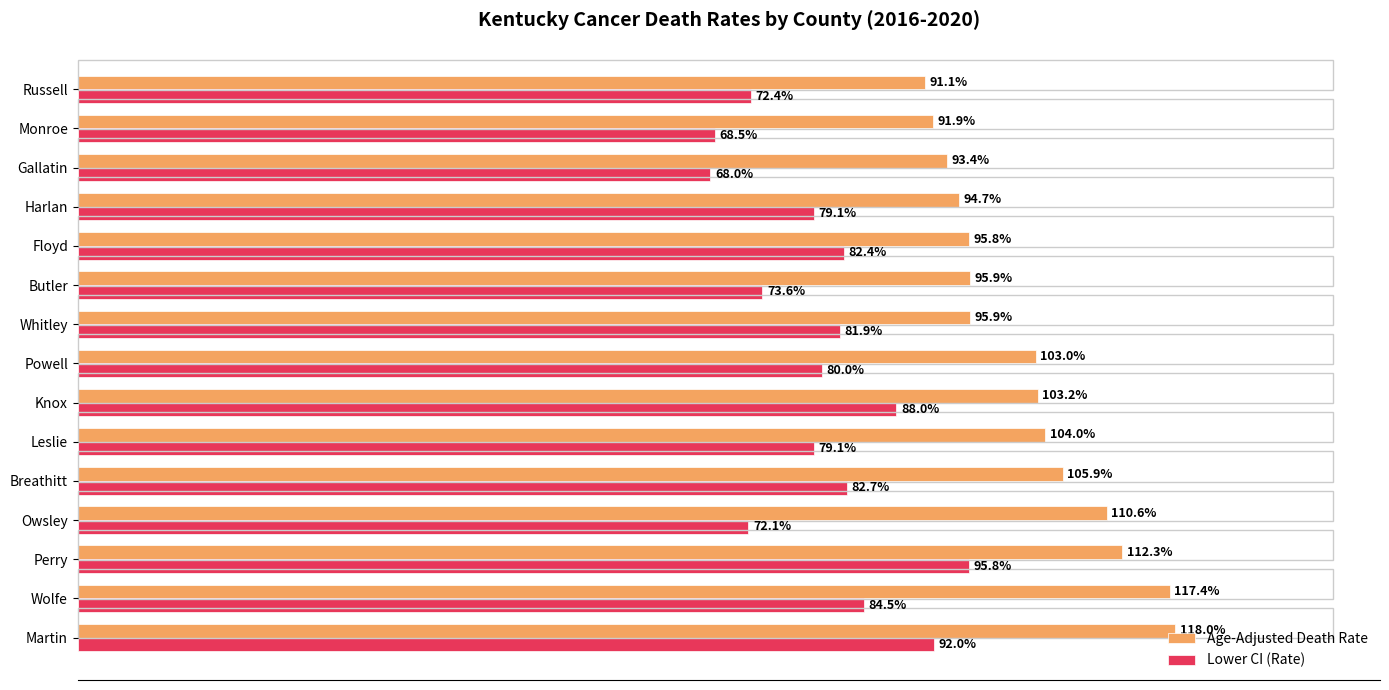

Between Martin and Harlan, which series saw the biggest shift?

Age-Adjusted Death Rate